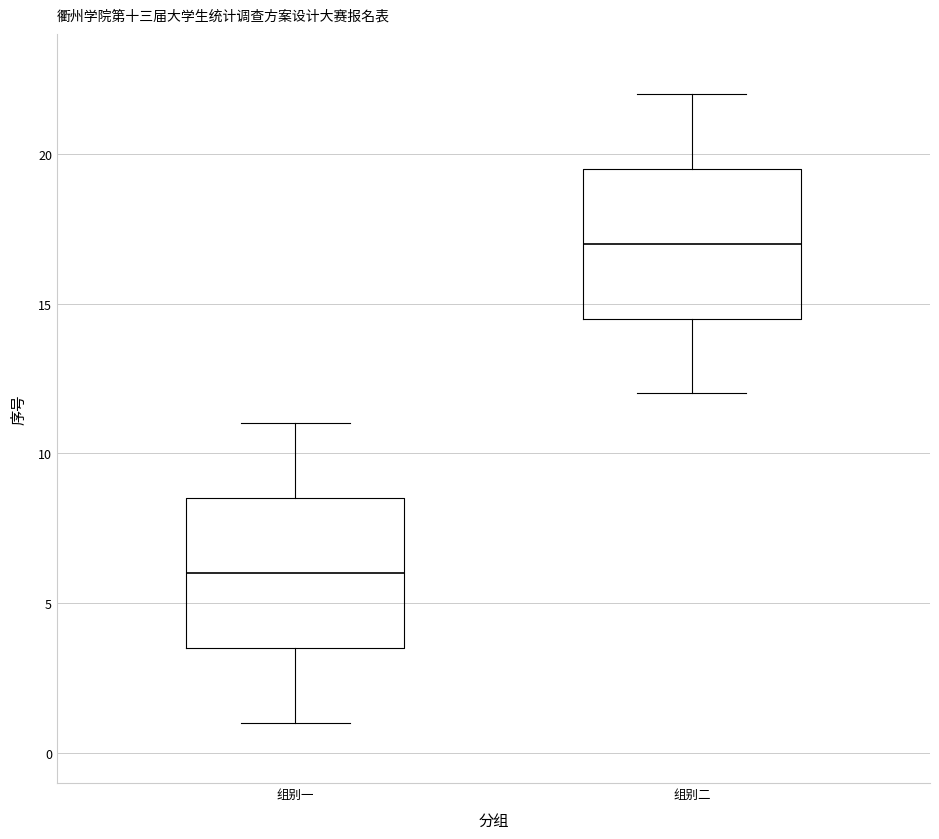

Where does the lower whisker of the box for 组别二 end on the y-axis? The values are not printed on the chart, so give them approximately, as read against the axis.

12.0